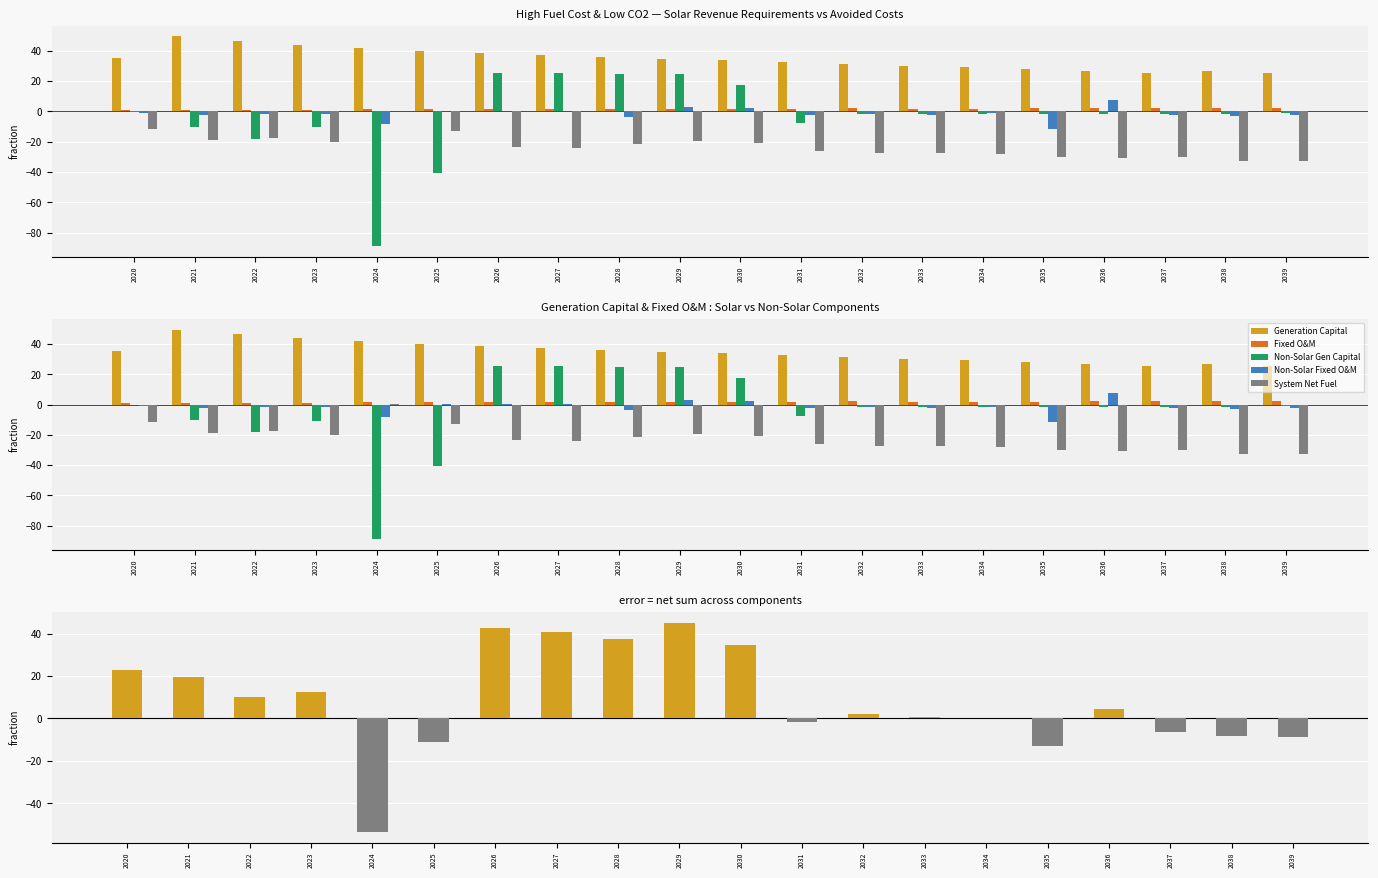

List the labels in order of Non-Solar Gen Capital value, smallest first.

2024, 2025, 2022, 2023, 2021, 2031, 2032, 2033, 2034, 2037, 2036, 2035, 2038, 2039, 2020, 2030, 2029, 2028, 2027, 2026